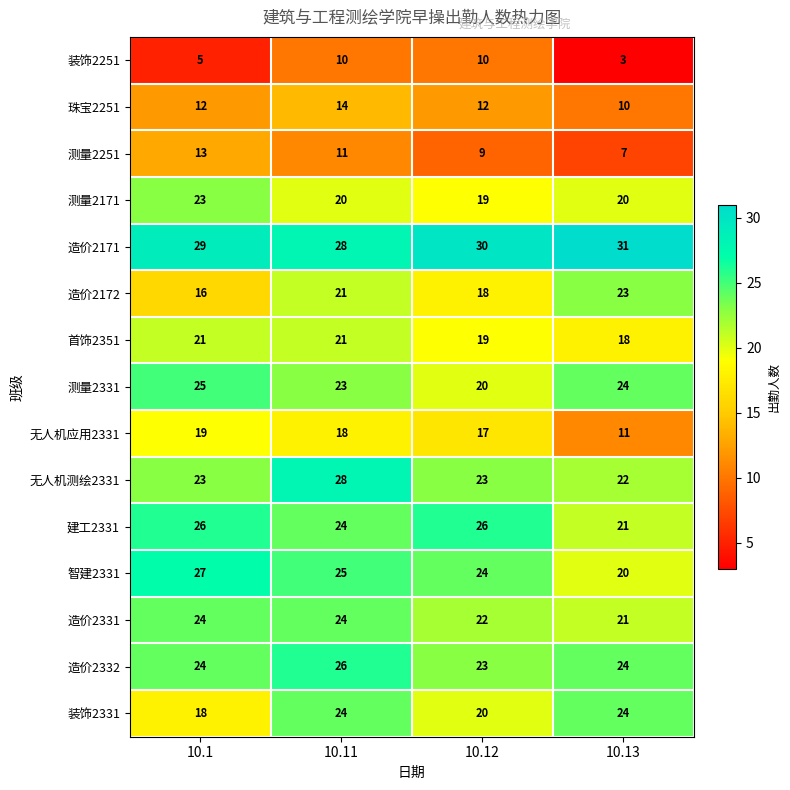

At which category is the sum across all series the highest?

10.11